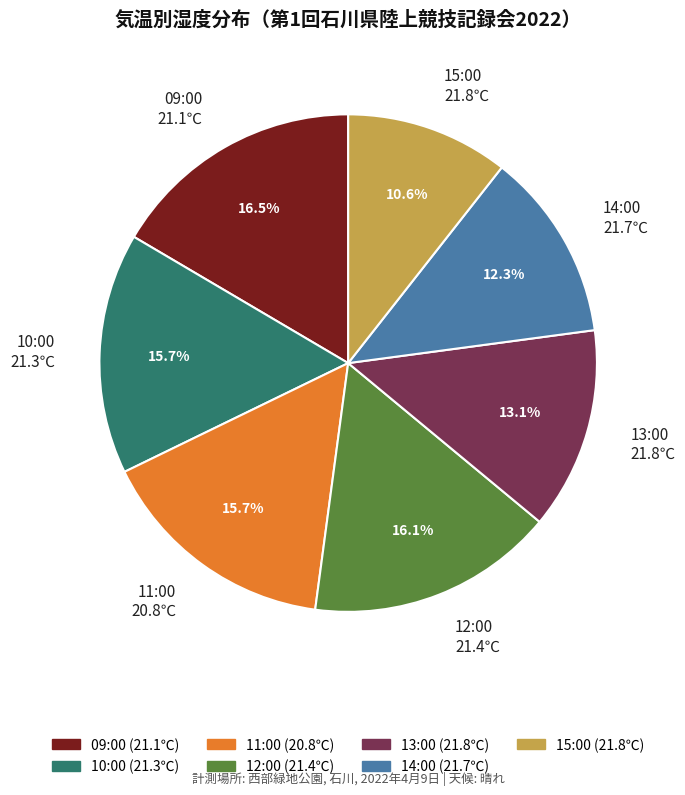

Which category has the smallest portion of the pie?

15:00 21.8℃